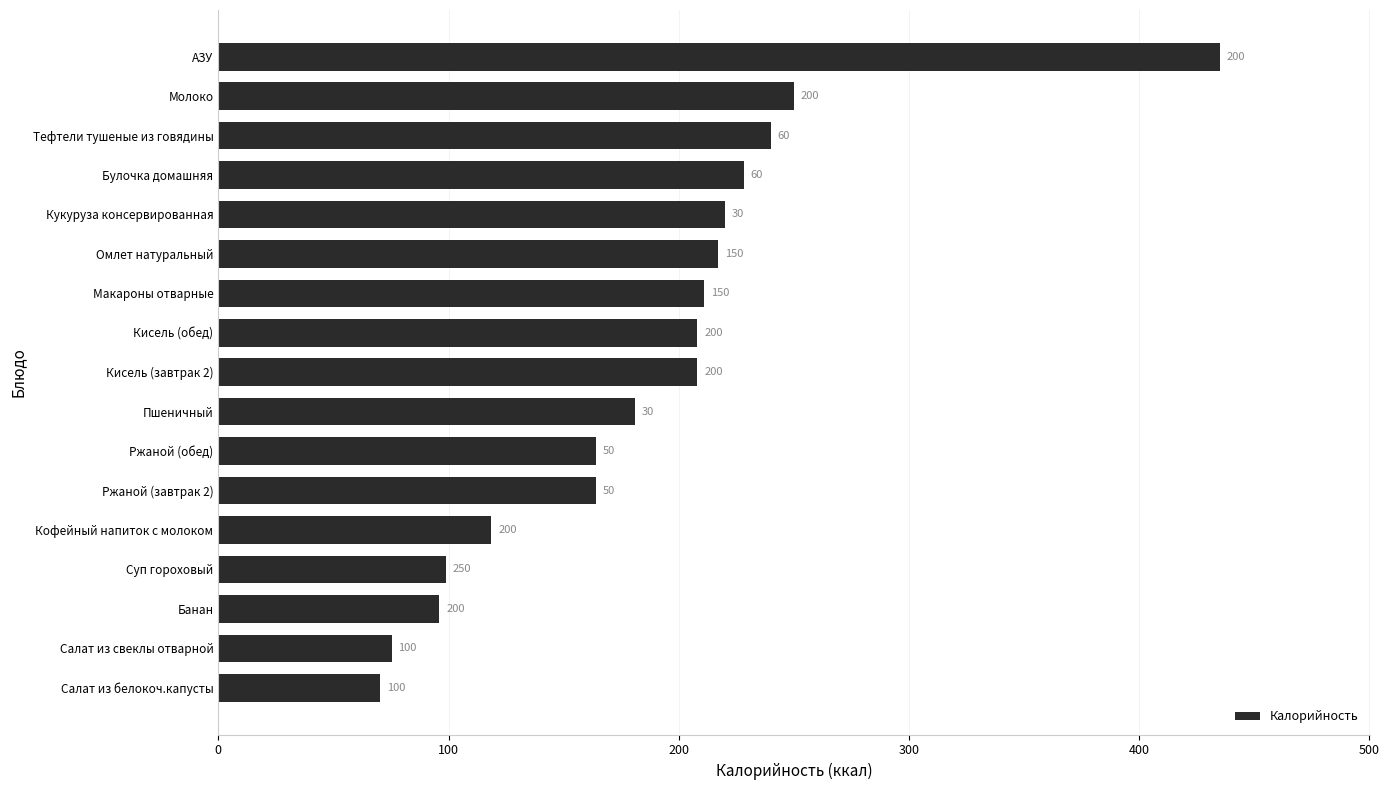

What is the sum of all values?

3185.0